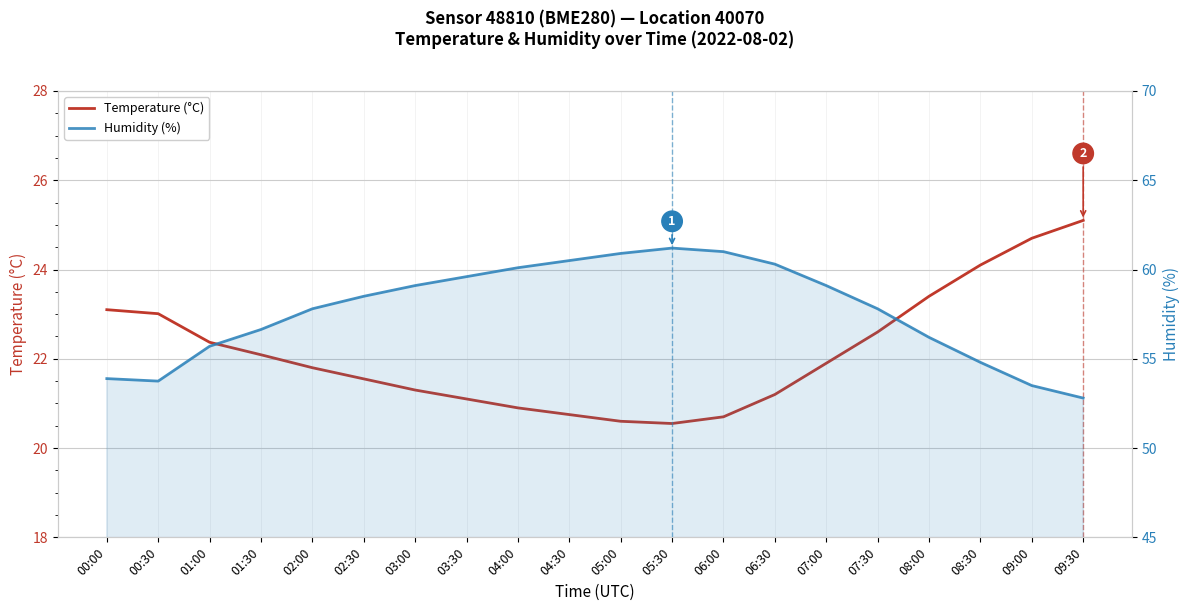

What is the difference between the Humidity (%) values at 07:30 and 00:30?

4.0